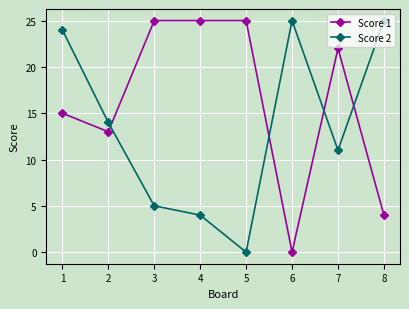

Reading left to right, transcribe all the data shown in this chart.

Score 1: 1=15	2=13	3=25	4=25	5=25	6=0	7=22	8=4
Score 2: 1=24	2=14	3=5	4=4	5=0	6=25	7=11	8=25